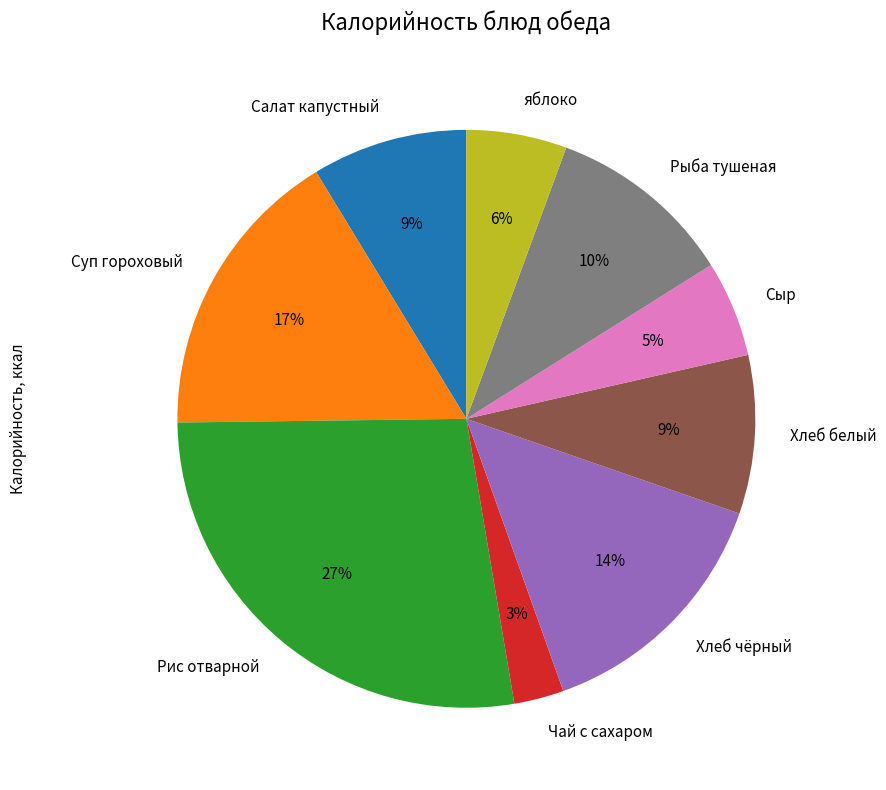

To the nearest percent, what portion does Сыр represent?

5%